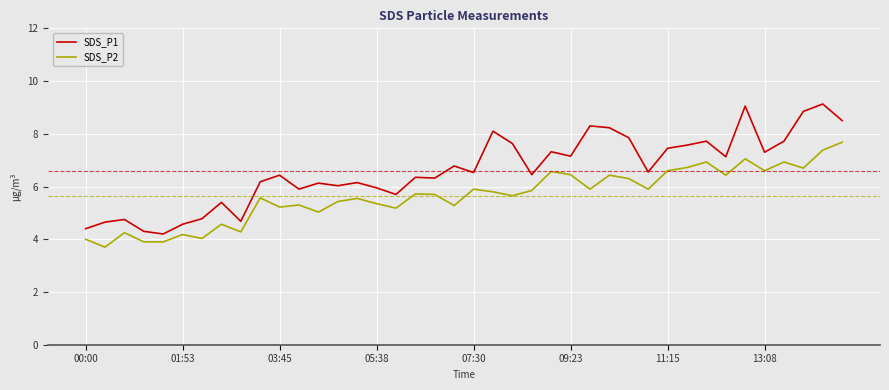

What is the difference between the maximum and minimum values in the SDS_P2 series?

4.0